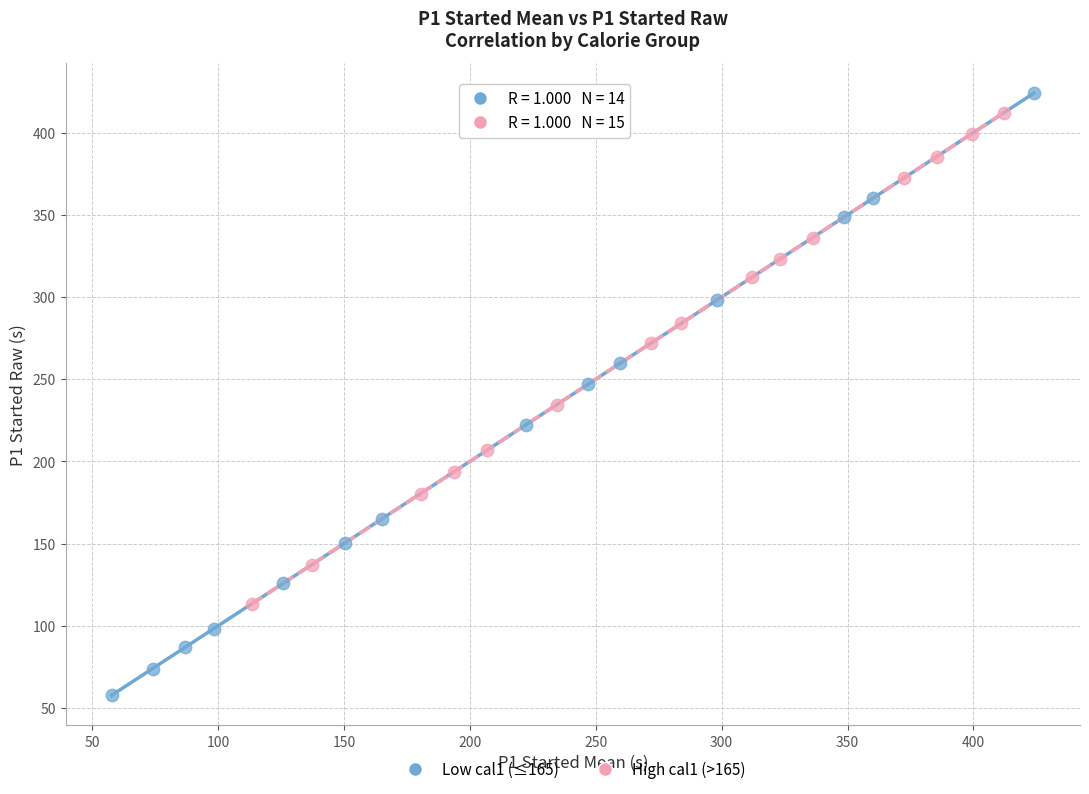

Which series reaches the maximum Y coordinate?

Low cal1 (≤165)